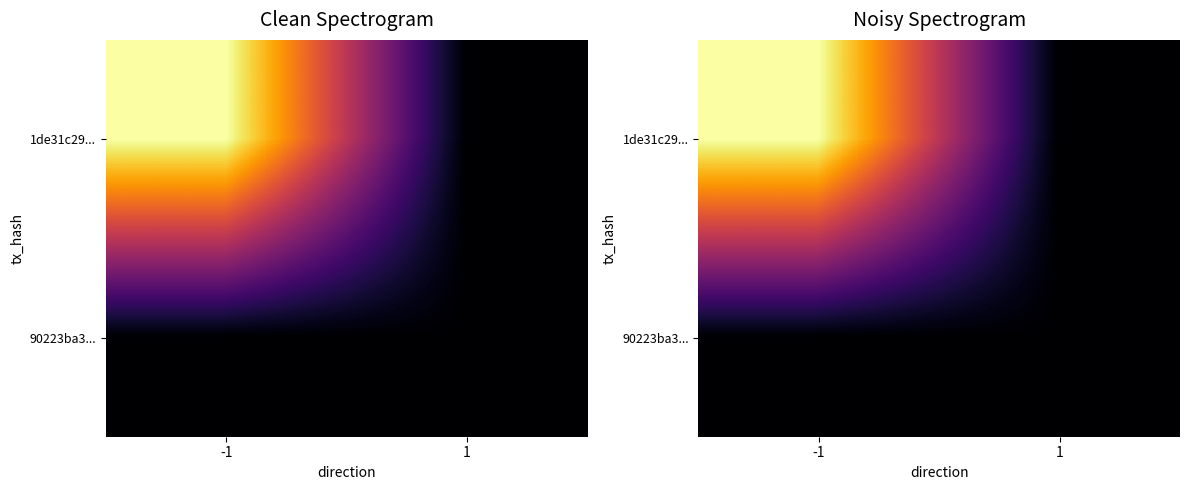

The 1de31c29... series shows 1 at -1. True or false?

False